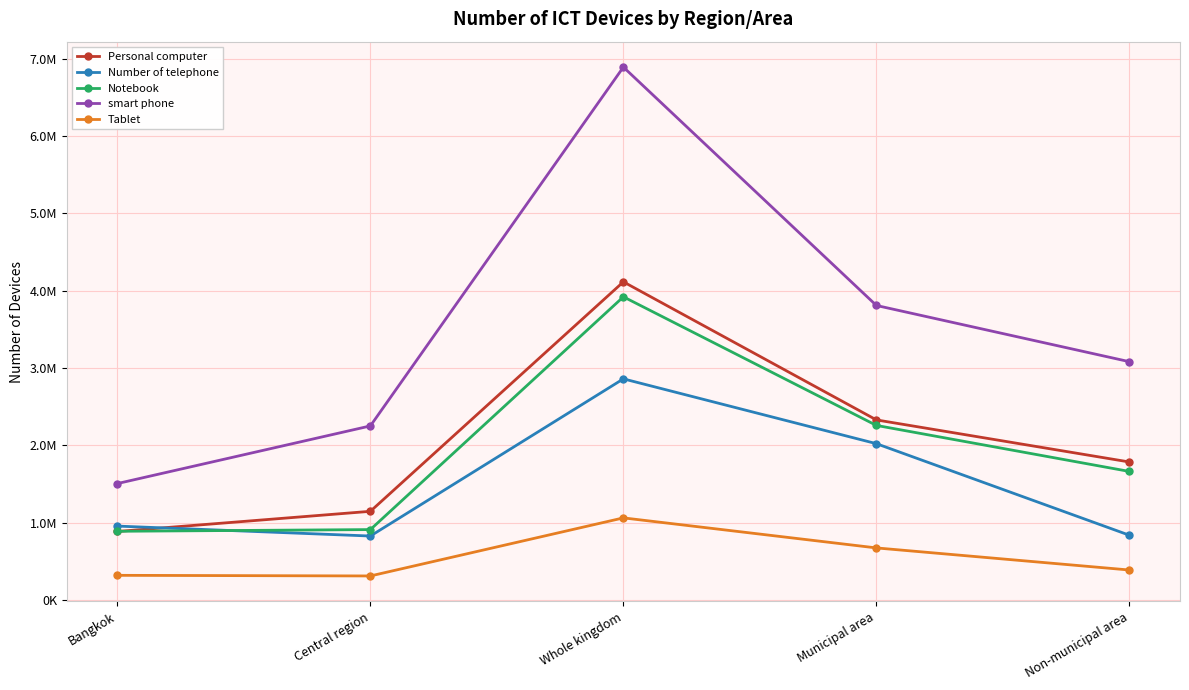

What are all the series names shown in the legend?

Personal computer, Number of telephone, Notebook, smart phone, Tablet